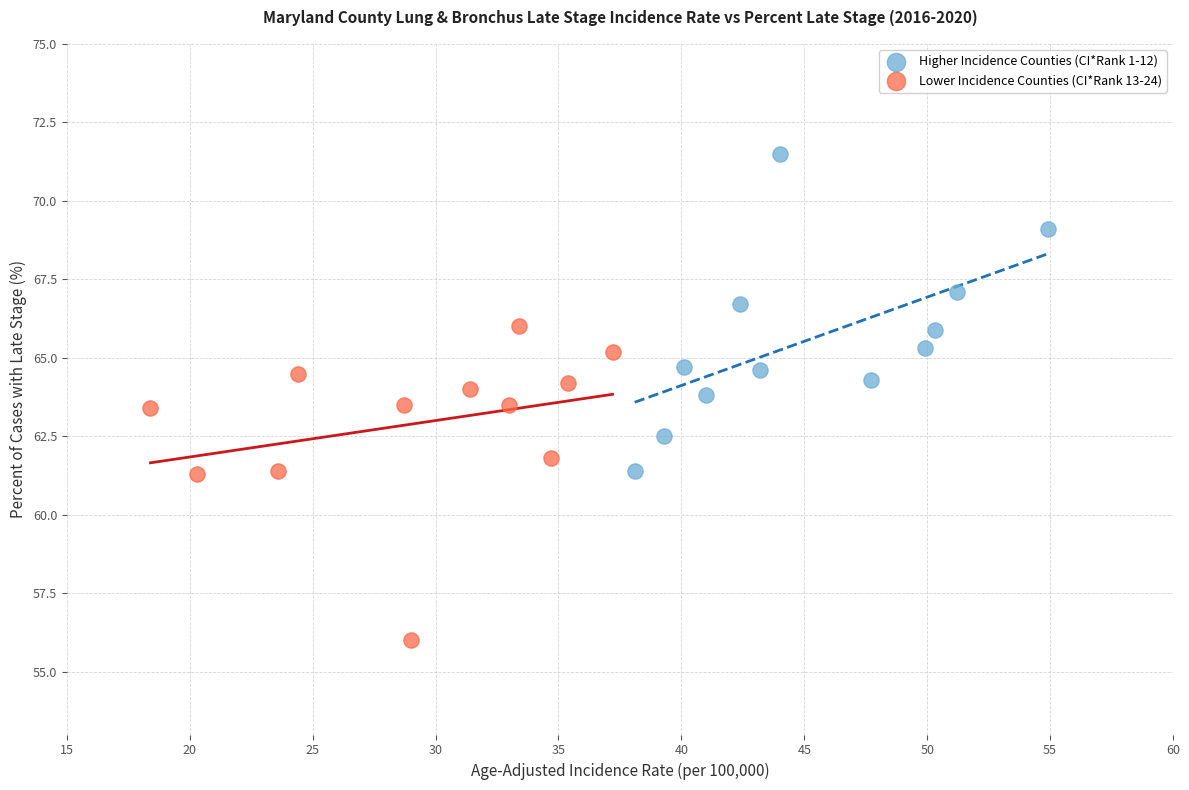

Which series contains the lowest Y value?

Lower Incidence Counties (CI*Rank 13-24)